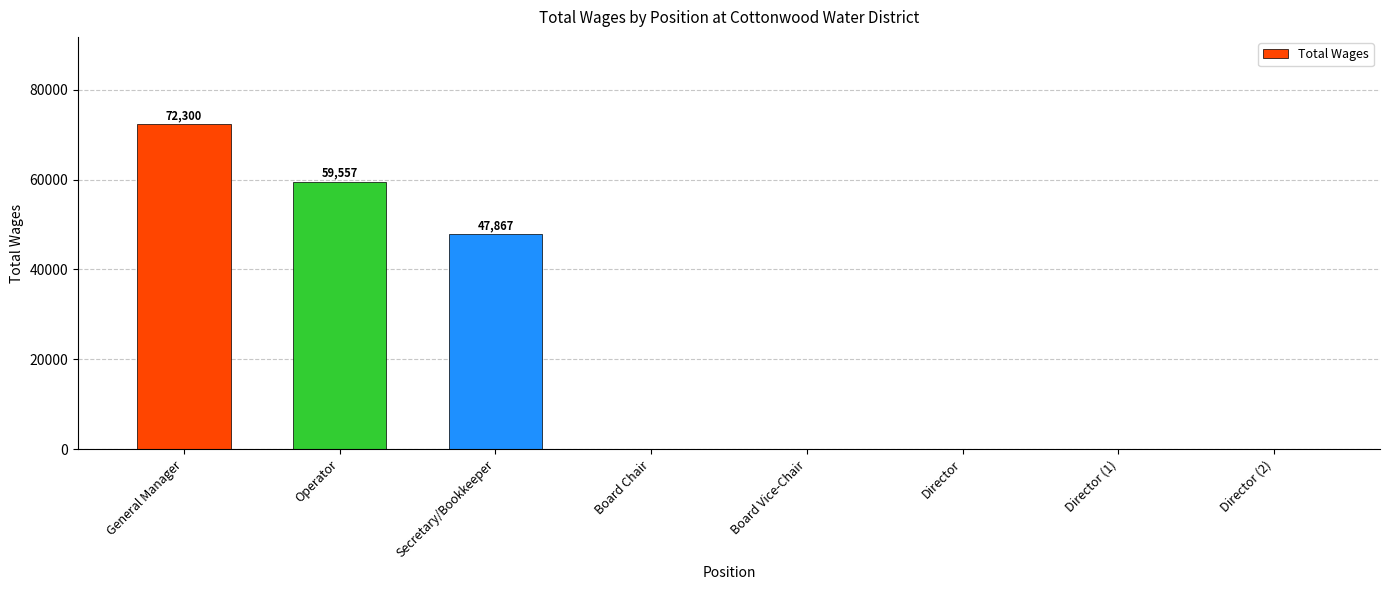

Reading left to right, list all the values displayed in this chart.

72300	59557	47867	0	0	0	0	0